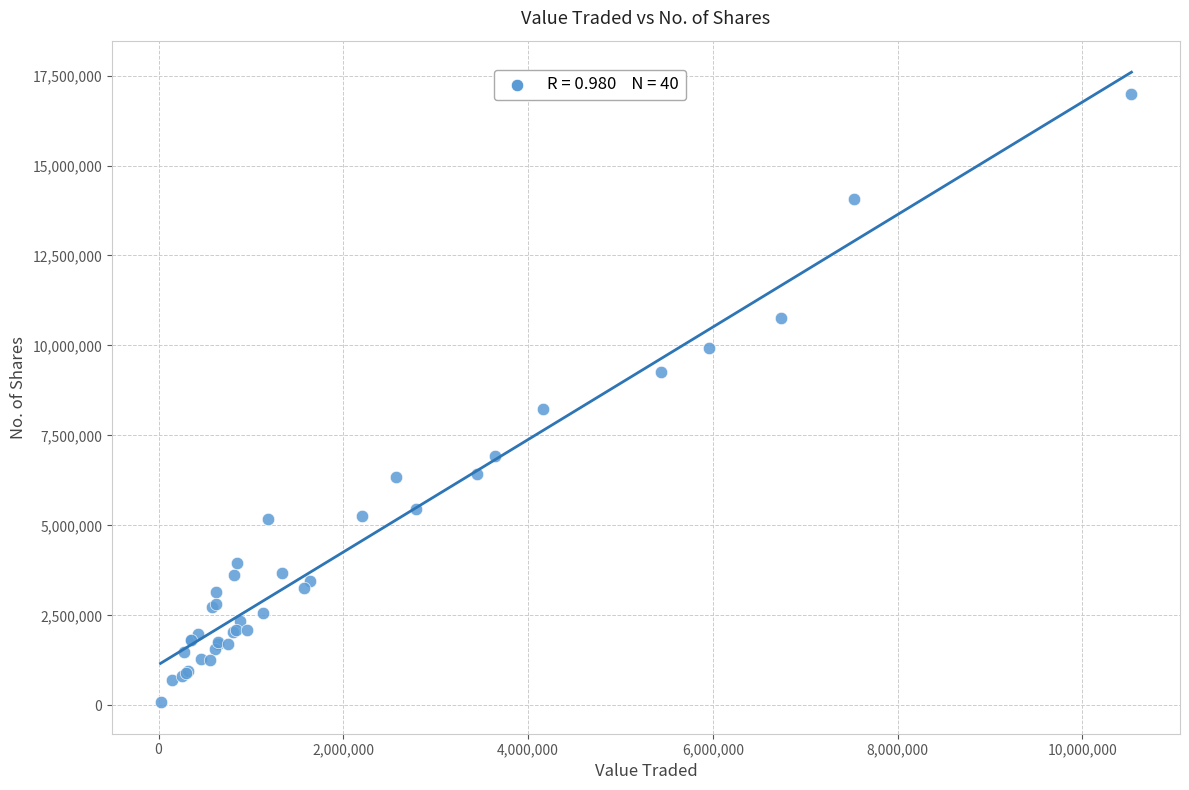

What Y value in the scatter plot is closest to 8537297?

8236487